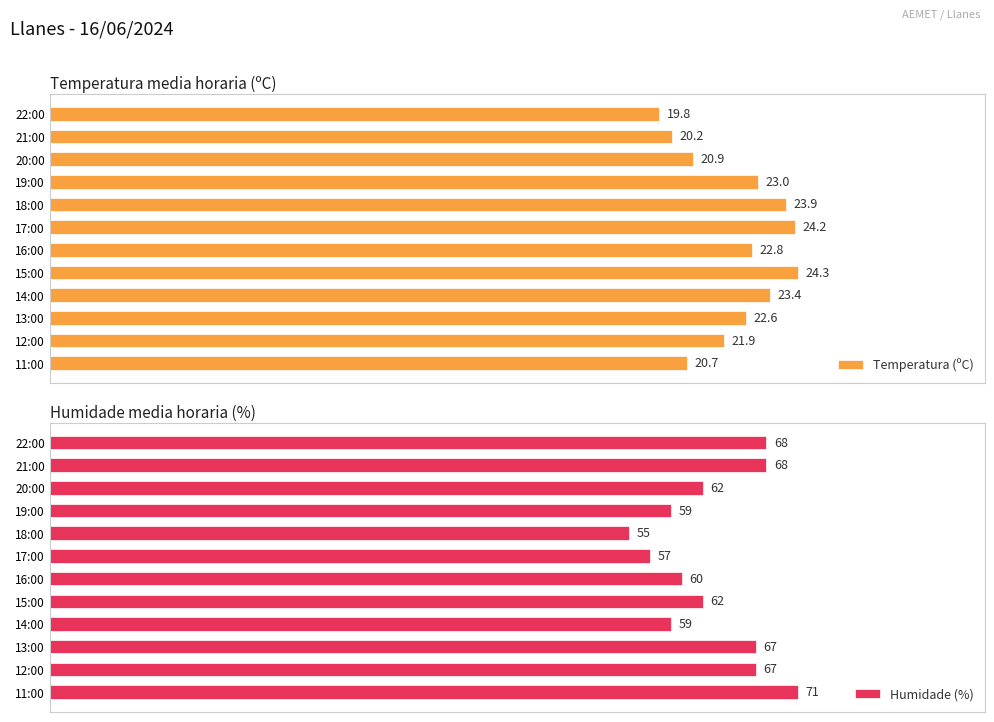

Which series has the largest range (max minus min)?

Humidade (%)